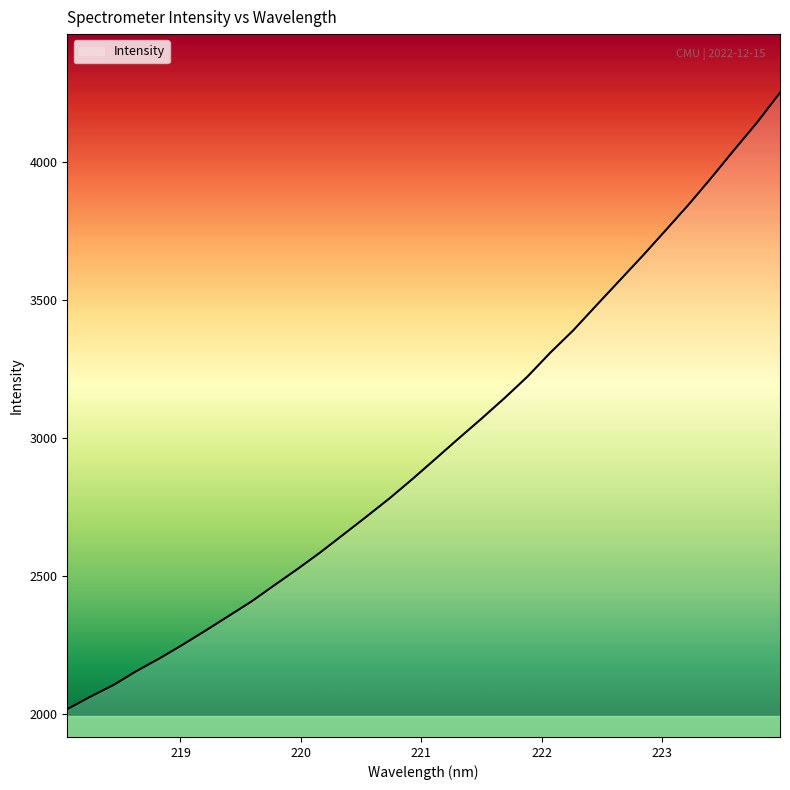

What is the difference between the maximum and minimum values?

2234.0